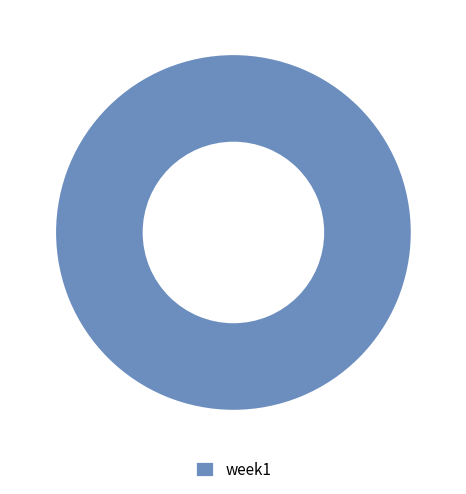

Rank the categories by value from lowest to highest.

week1